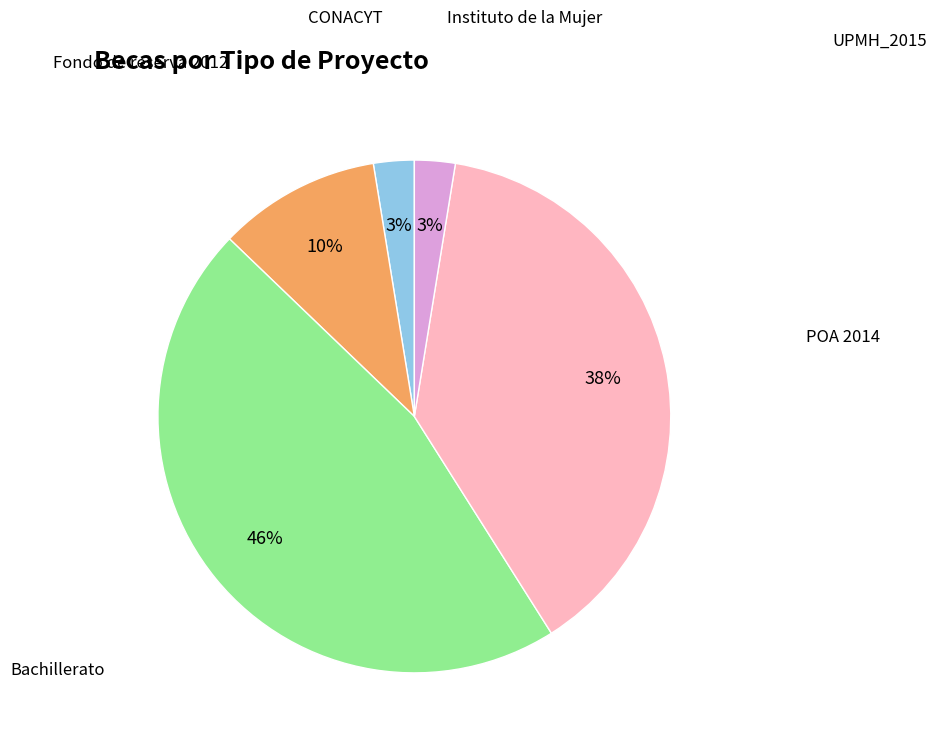

To the nearest percent, what is the average slice percentage?

20%